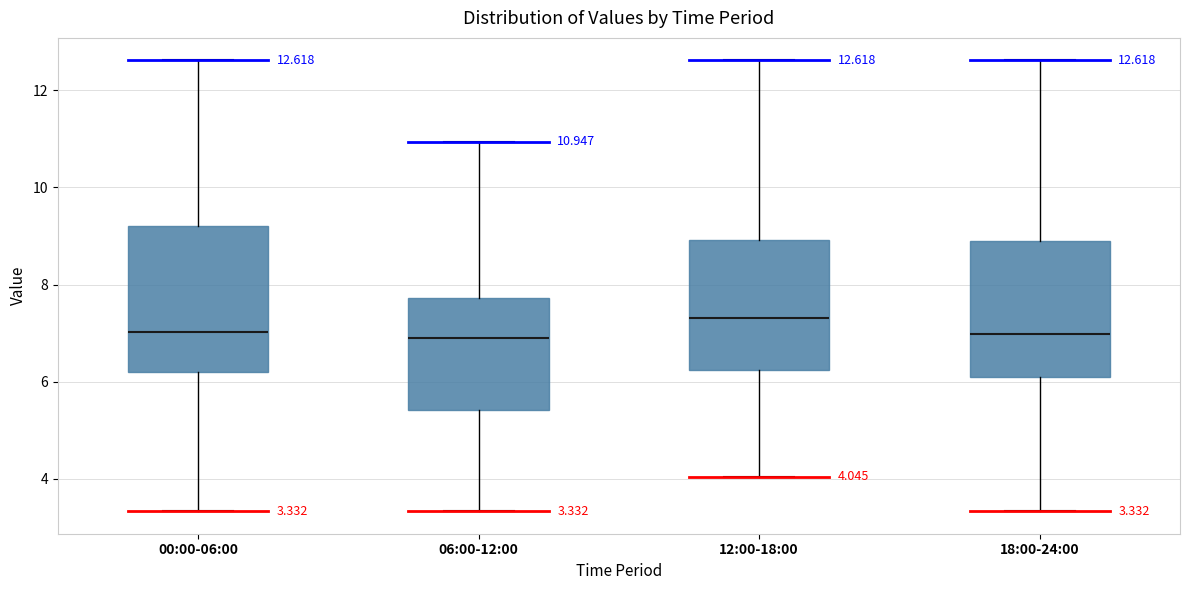

Which box is the tallest, from its lower edge to its upper edge?

00:00-06:00